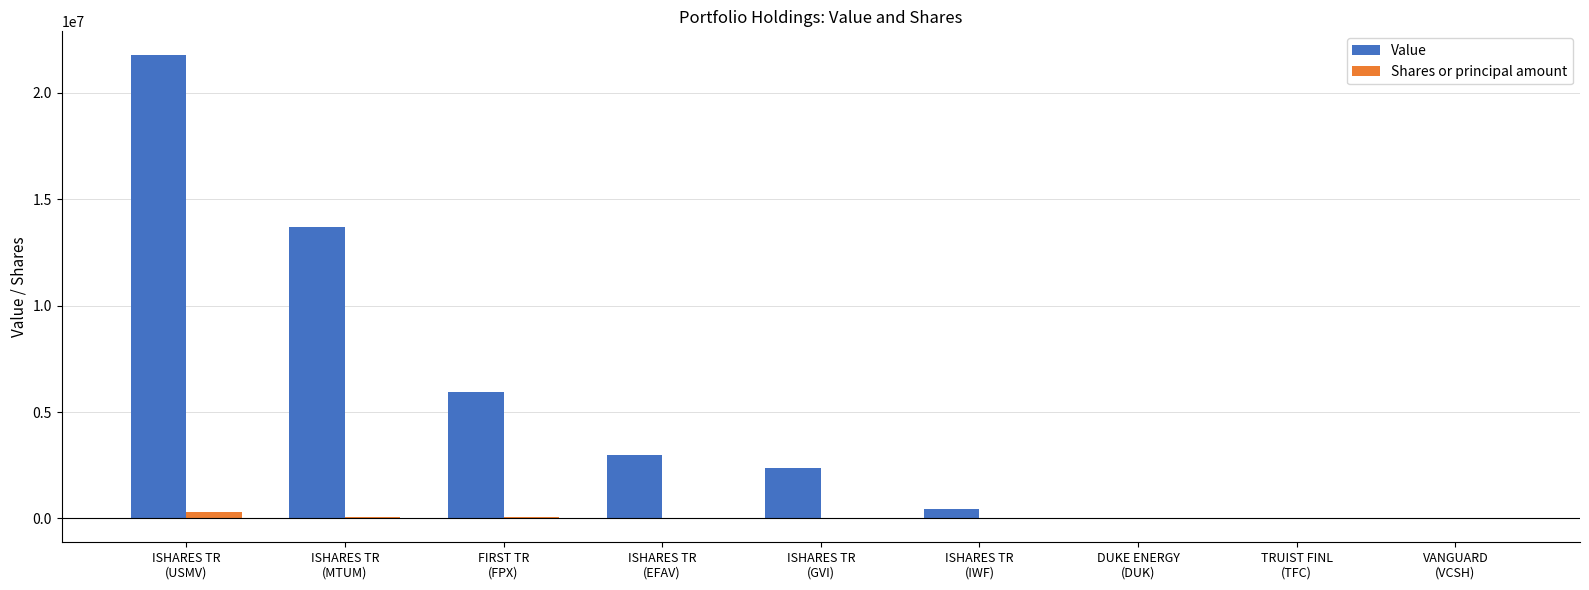

What is the sum of all Shares or principal amount values?

476500